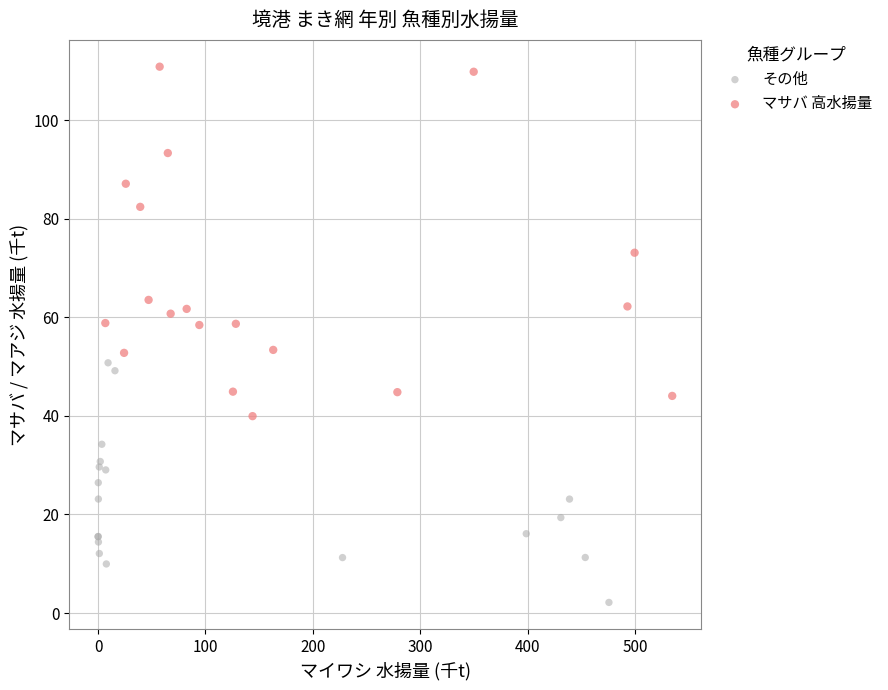

Which series contains the highest Y value?

マサバ 高水揚量